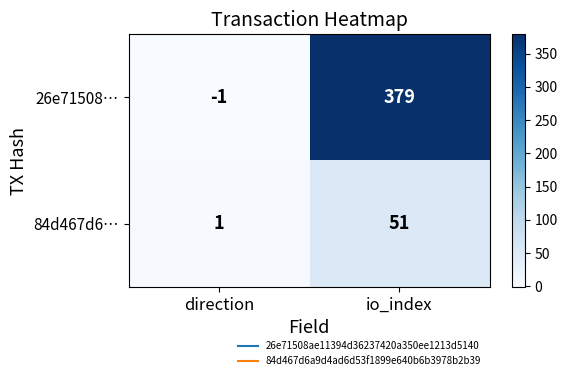

At io_index, list the series in order from largest to smallest.

26e71508…, 84d467d6…